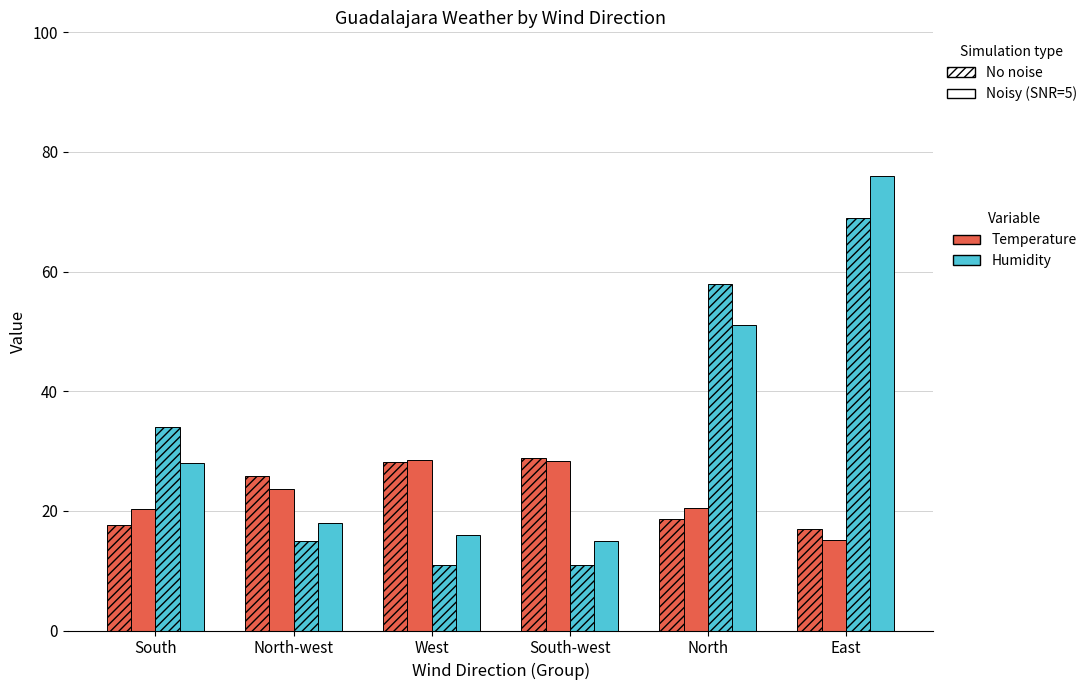

How many groups of bars are there?

6